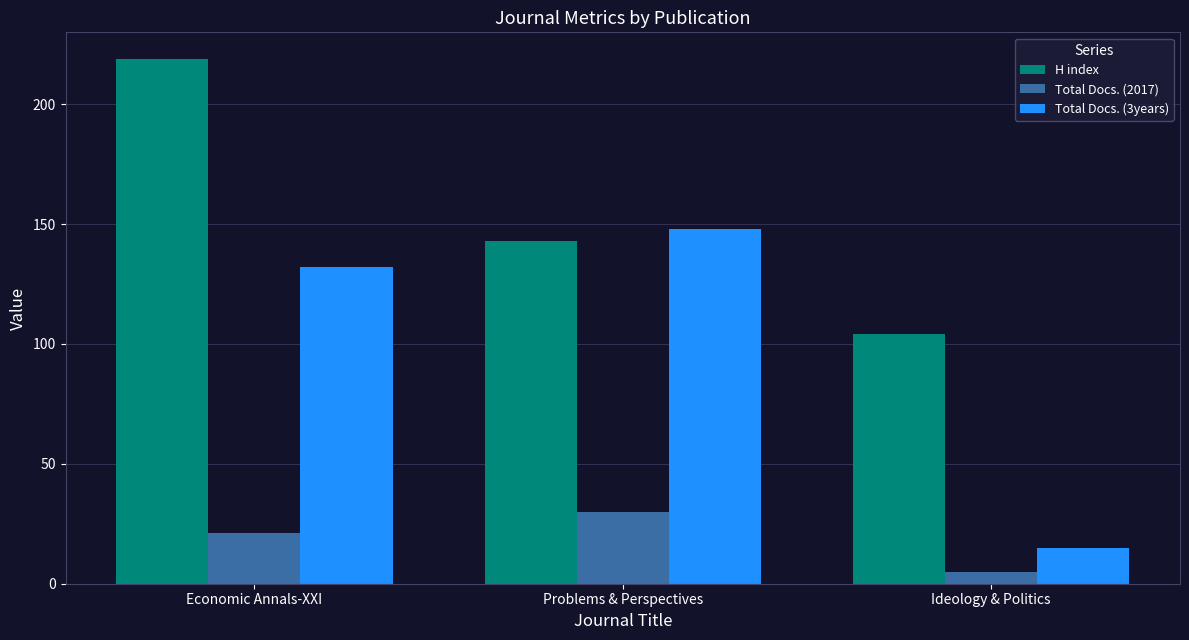

What is the average value of the H index series?

155